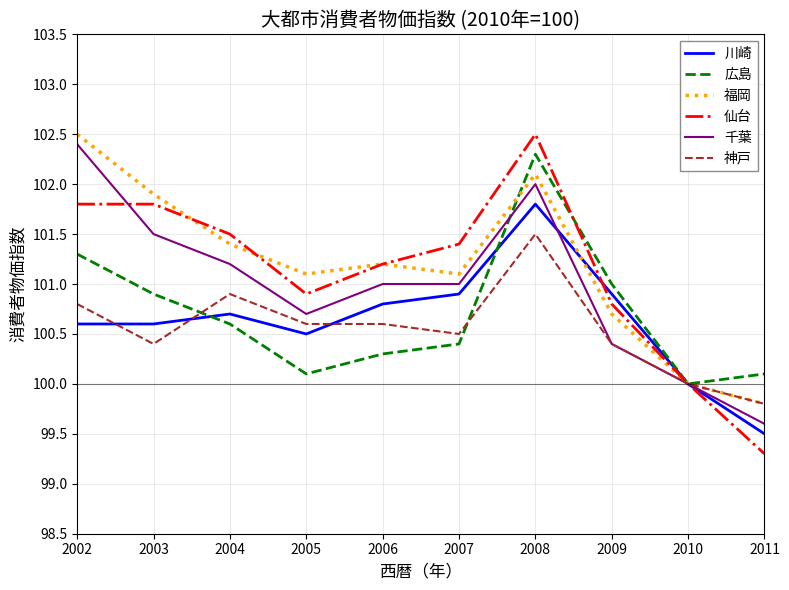

At which category does 千葉 reach its first local valley?

2005